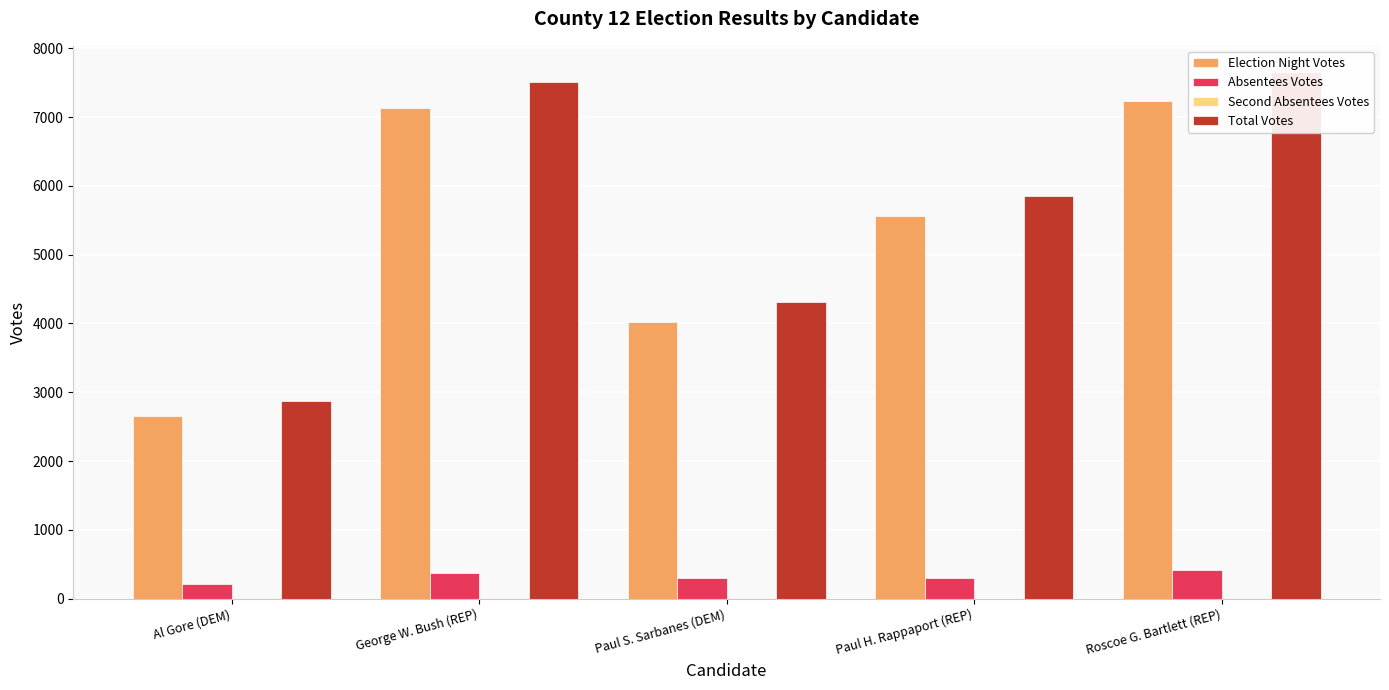

What position from the left is George W. Bush (REP)?

2